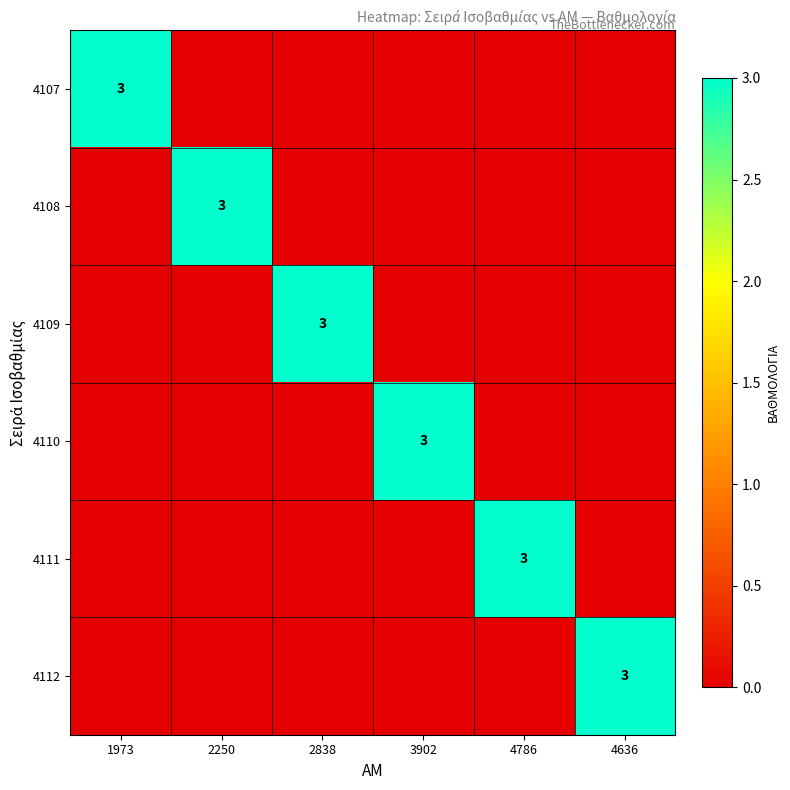

The 4110 series shows 3 at 3902. True or false?

True